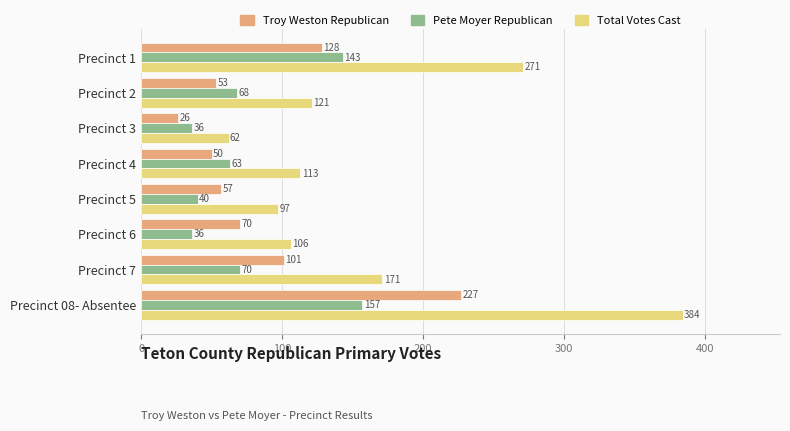

Rank the series by their maximum value, from lowest to highest.

Pete Moyer Republican, Troy Weston Republican, Total Votes Cast